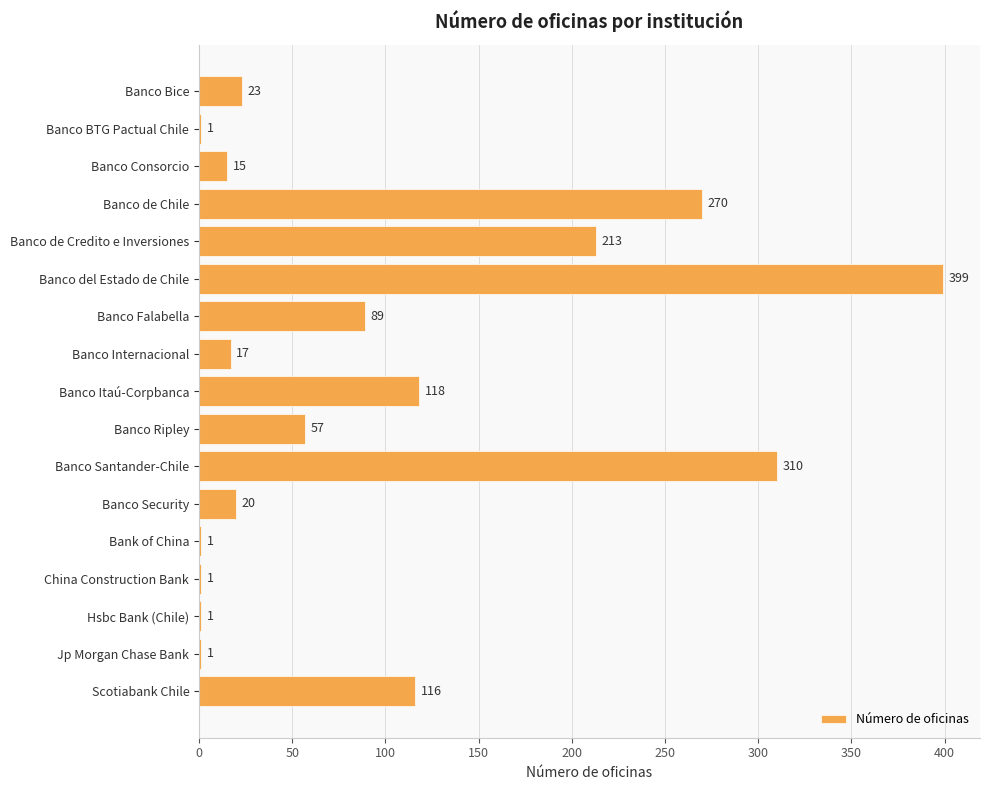

Which label corresponds to the largest value in the chart?

Banco del Estado de Chile